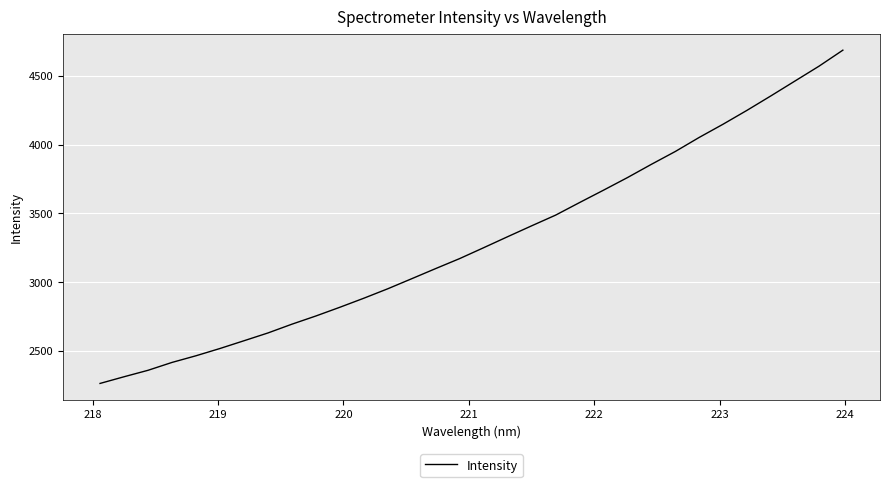

Count the number of data series in this chart.

1